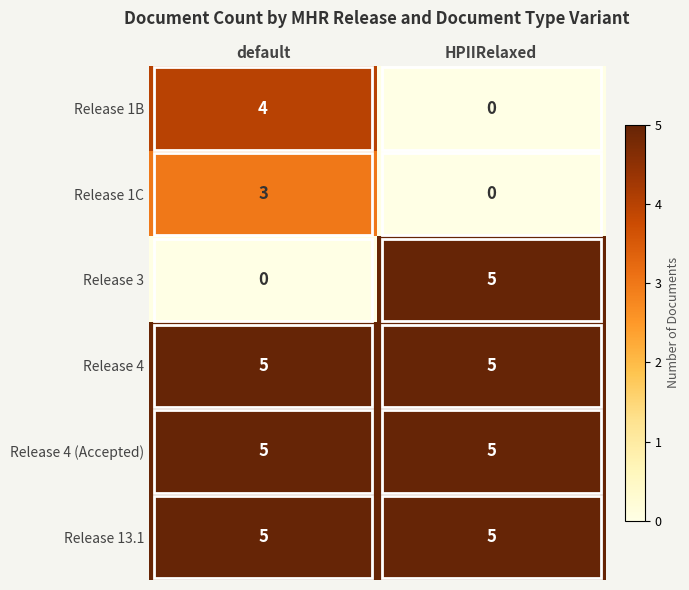

What is the greatest value displayed?

5